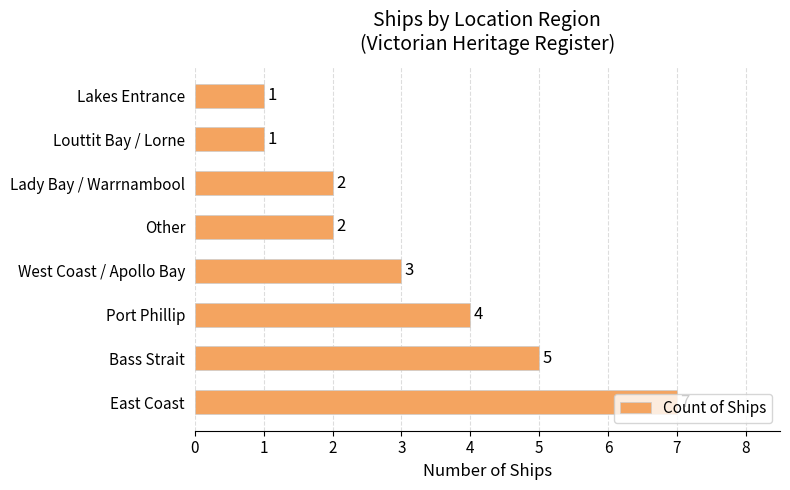

Are the bars grouped side by side (vs. stacked)?

No